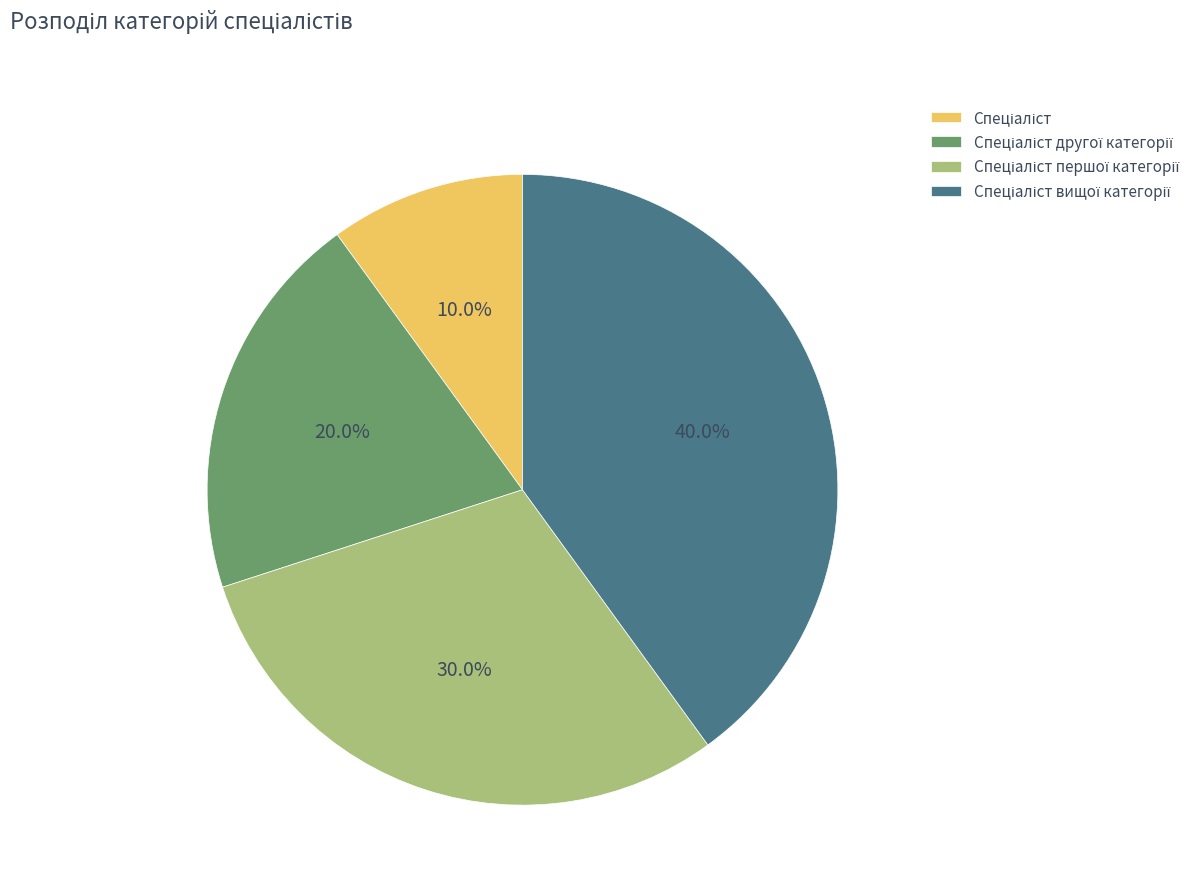

Count the number of slices in the pie.

4